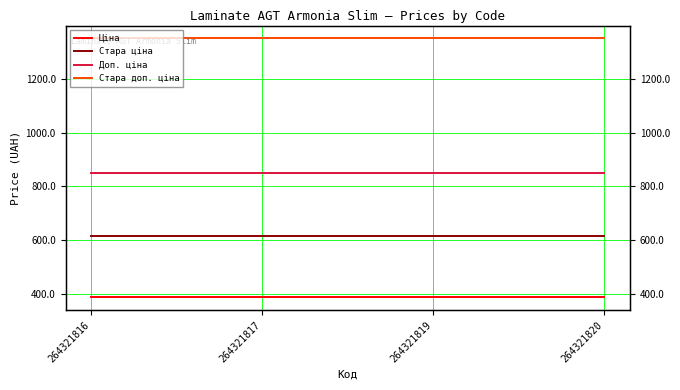

True or false: Стара доп. ціна has more than 0 points higher than both neighbors.

False